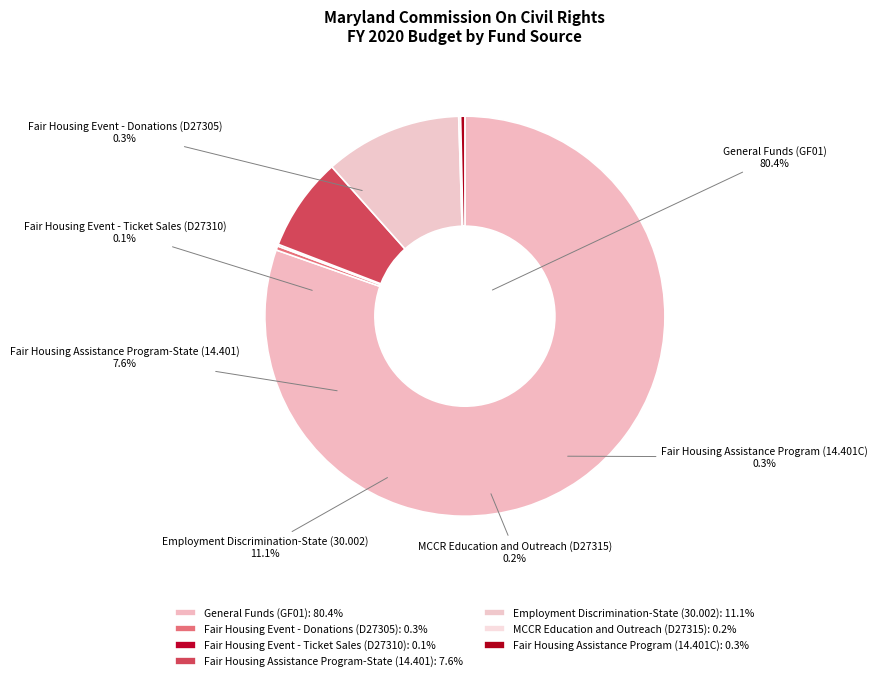

What portion of the pie excludes General Funds (GF01)?

19.6%